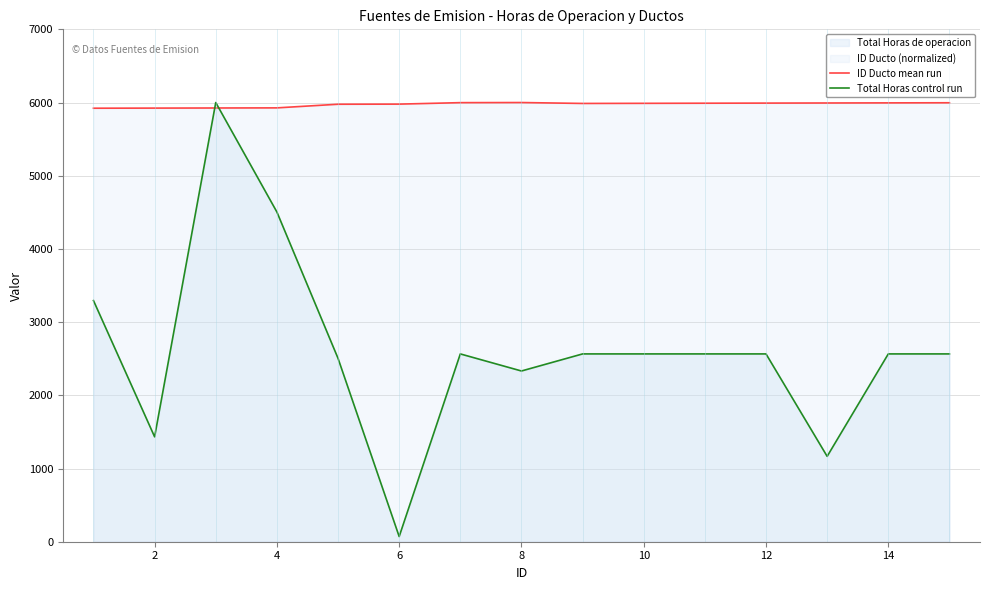

What is the total value across all series at 14?

8332.5